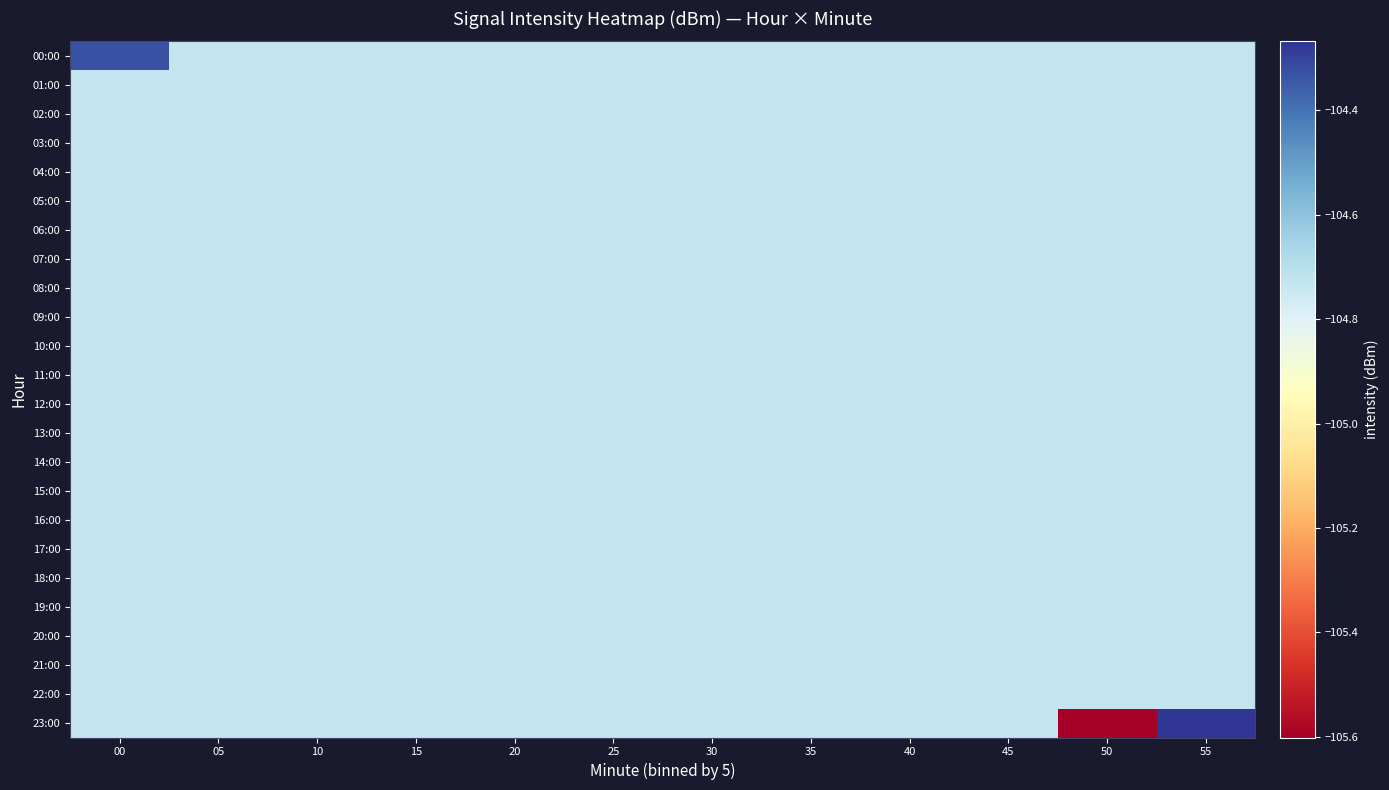

Which series changed the most between 10 and 55?

23:00